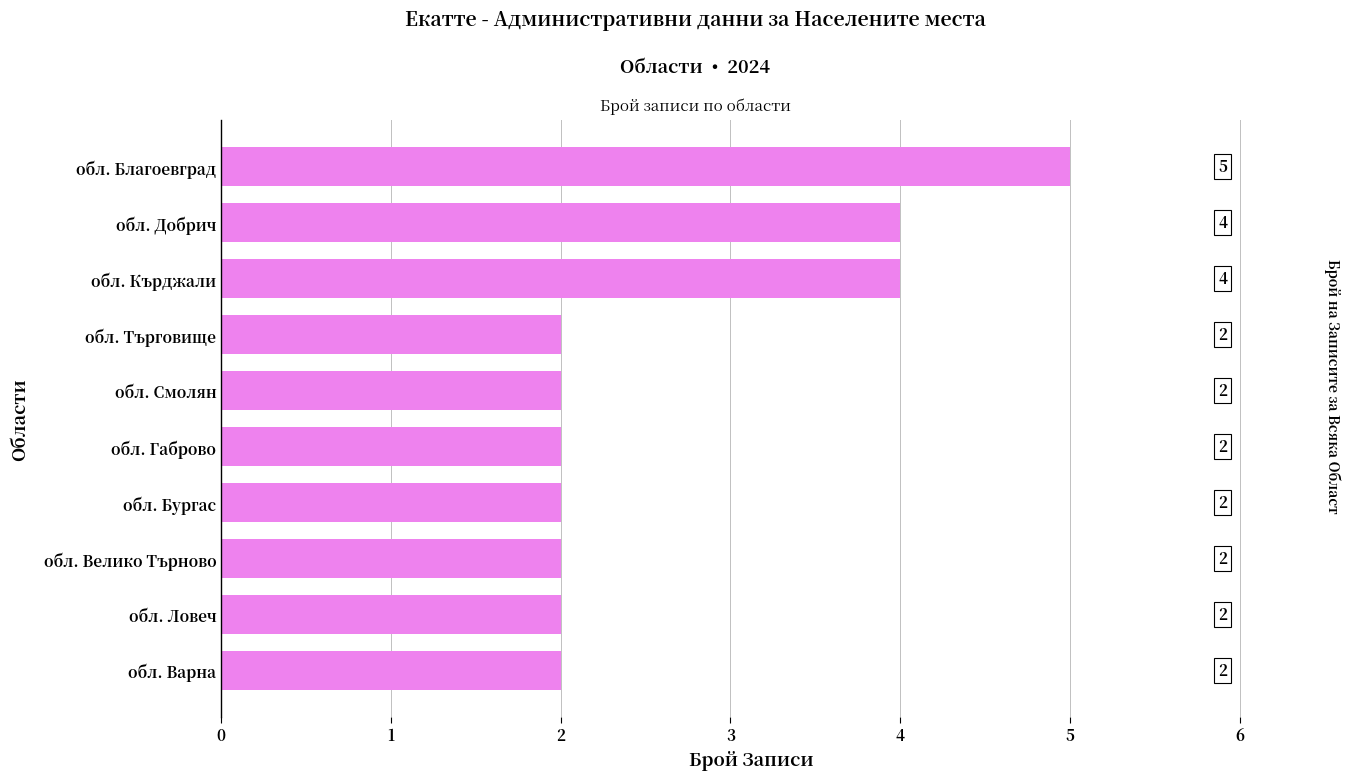

Are the bars grouped side by side (vs. stacked)?

No